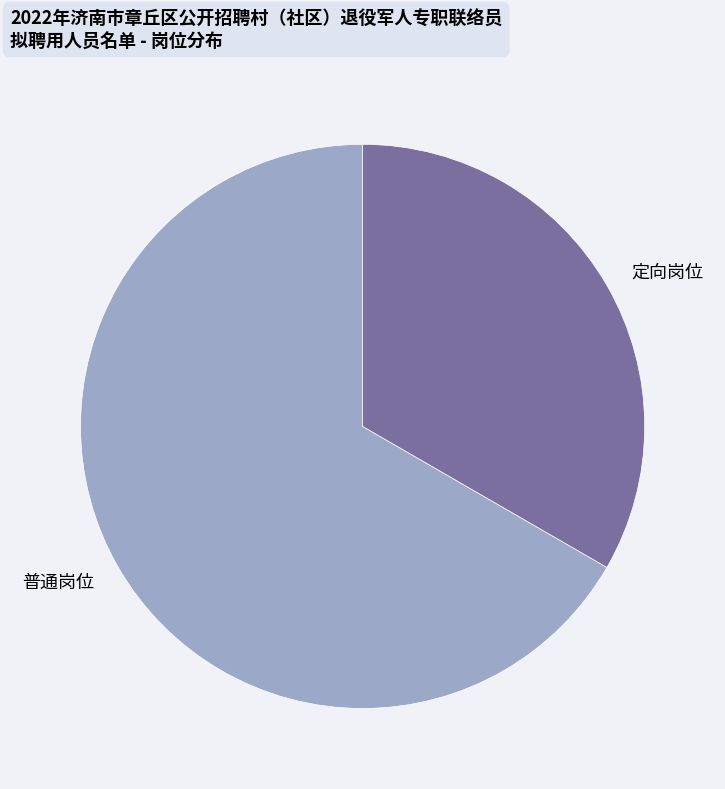

True or false: 普通岗位 accounts for 67% of the total.

True